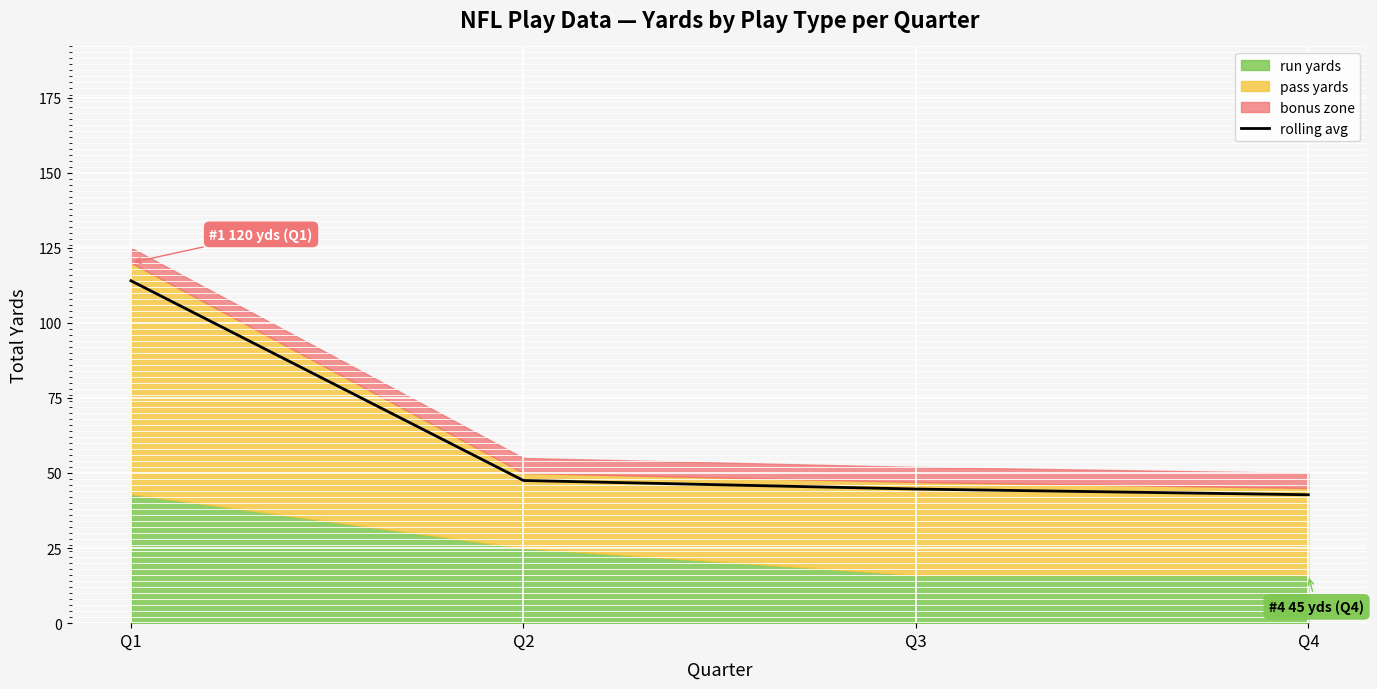

What is the minimum value for rolling avg?

42.8